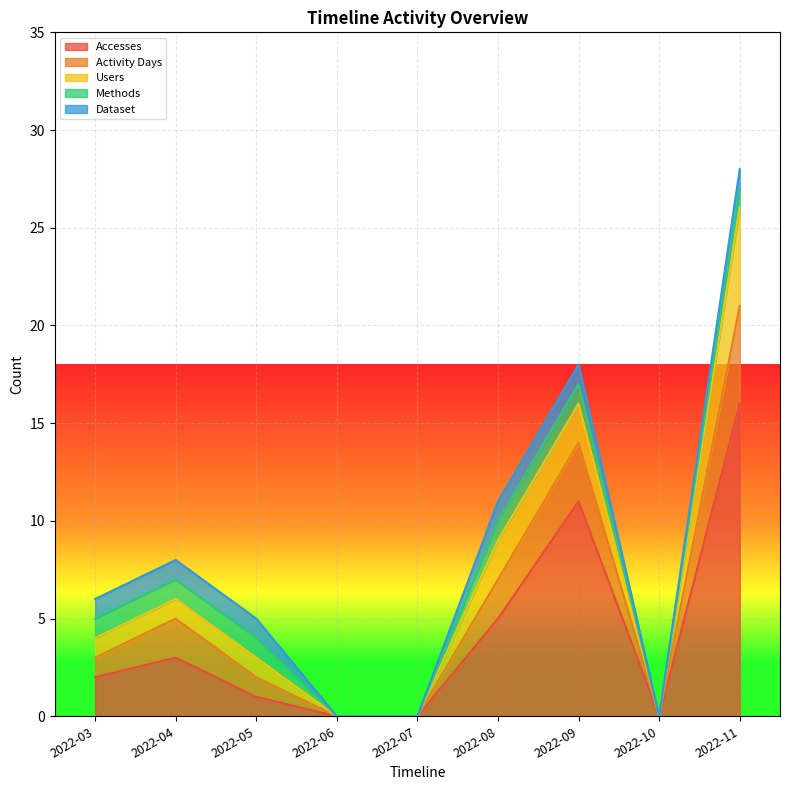

What are all the series names shown in the legend?

Accesses, Activity Days, Users, Methods, Dataset